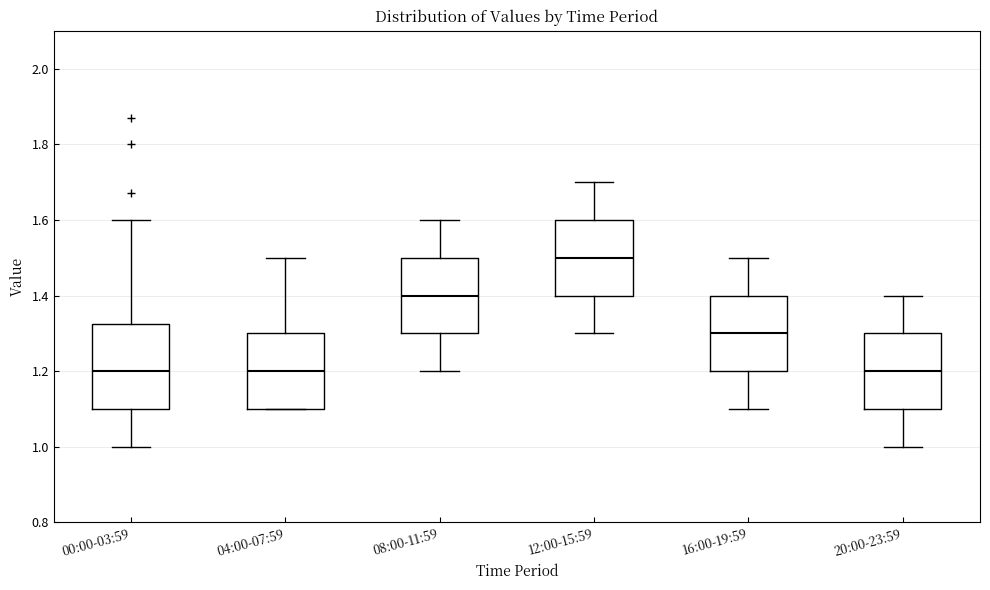

Which box has the highest median line?

12:00-15:59